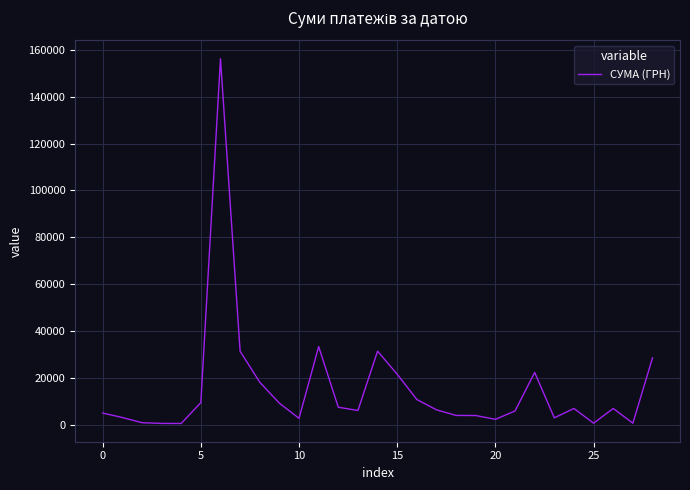

What is the difference between the maximum and minimum values?

155632.4